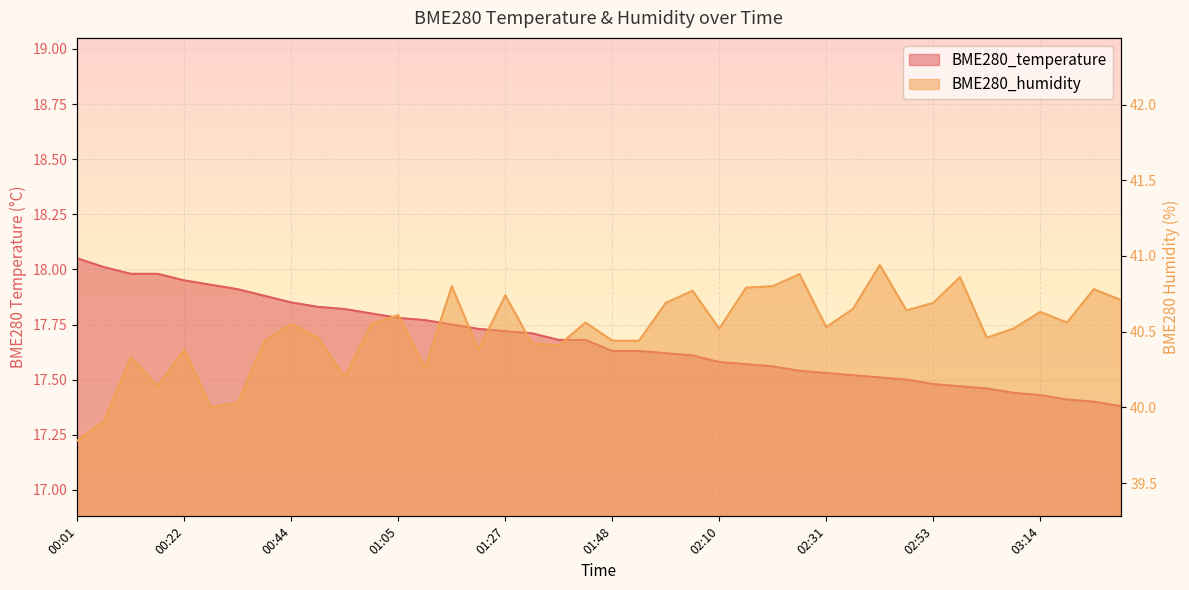

Which series has the widest spread of values?

BME280_humidity